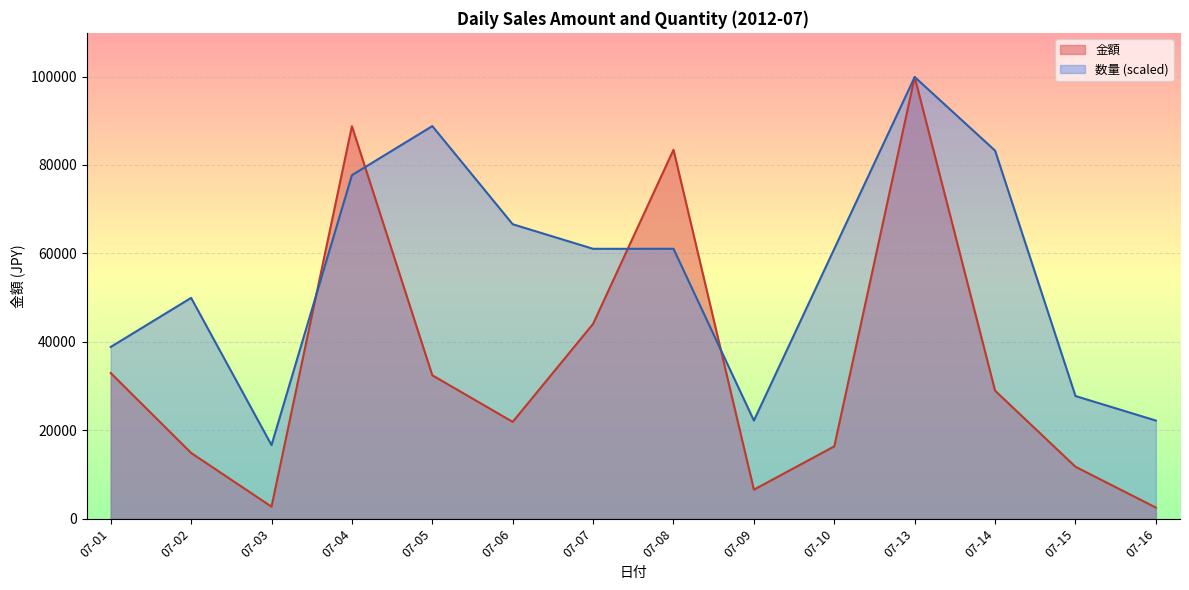

The value of 数量 (scaled) at 07-13 is 55289.4. True or false?

False